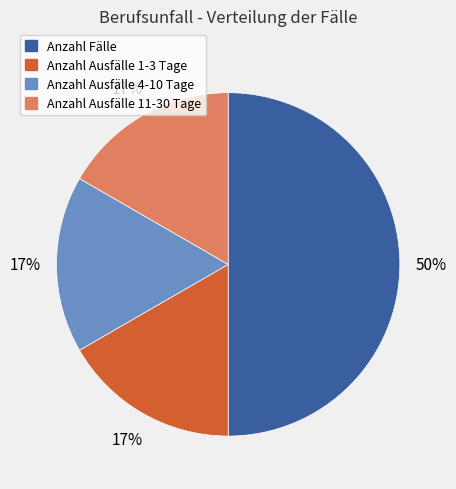

Do Anzahl Ausfälle 11-30 Tage and Anzahl Ausfälle 4-10 Tage together represent more than half of the pie?

No